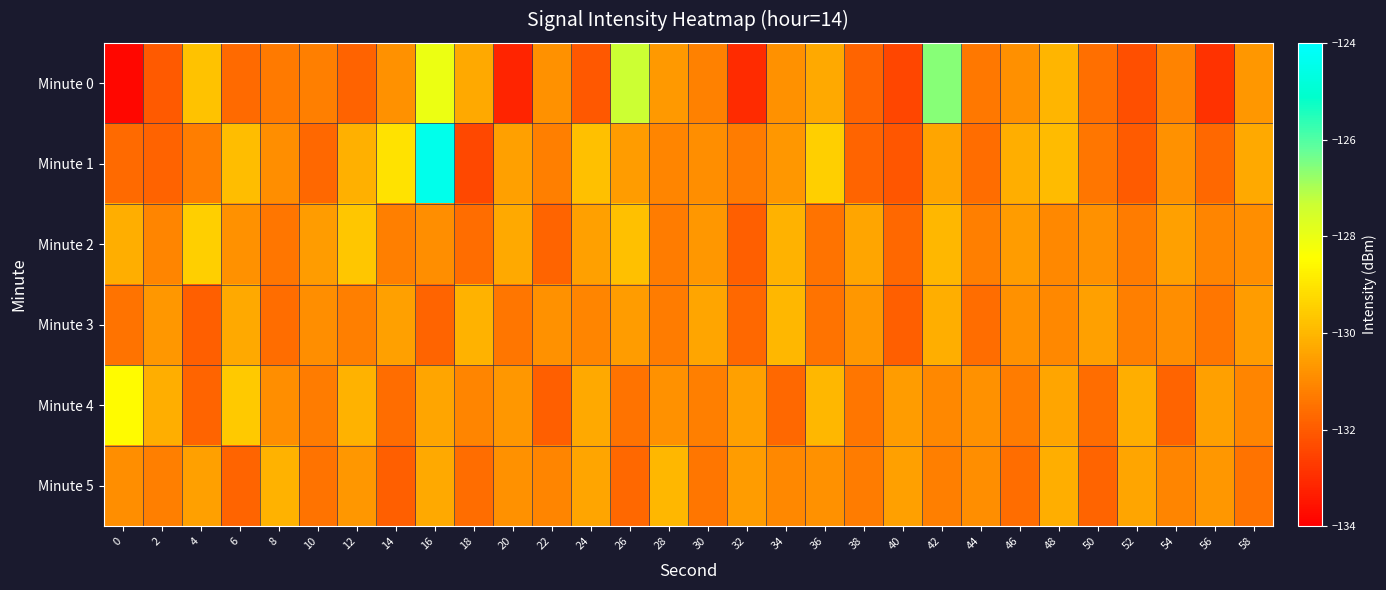

Reading left to right, what are all the values shown in this chart?

Minute 0: 0=-133.8	2=-132.0	4=-129.7	6=-131.7	8=-131.3	10=-131.2	12=-131.8	14=-130.8	16=-128.0	18=-130.3	20=-133.2	22=-130.8	24=-132.1	26=-127.3	28=-130.6	30=-131.2	32=-133.0	34=-130.8	36=-130.3	38=-131.8	40=-132.4	42=-126.6	44=-131.4	46=-130.9	48=-130.0	50=-131.6	52=-132.3	54=-131.1	56=-132.9	58=-130.7
Minute 1: 0=-131.7	2=-131.8	4=-131.2	6=-129.9	8=-130.9	10=-131.7	12=-130.1	14=-129.0	16=-124.4	18=-132.4	20=-130.5	22=-131.2	24=-129.8	26=-130.6	28=-131.1	30=-130.9	32=-131.3	34=-130.7	36=-129.5	38=-131.8	40=-132.1	42=-130.4	44=-131.6	46=-130.2	48=-129.9	50=-131.4	52=-132.0	54=-130.8	56=-131.7	58=-130.3
Minute 2: 0=-130.2	2=-131.1	4=-129.5	6=-130.8	8=-131.4	10=-130.6	12=-129.7	14=-131.2	16=-130.9	18=-131.6	20=-130.3	22=-131.8	24=-130.5	26=-129.8	28=-131.3	30=-130.7	32=-131.9	34=-130.1	36=-131.5	38=-130.4	40=-131.7	42=-130.0	44=-131.2	46=-130.6	48=-131.0	50=-130.8	52=-131.3	54=-130.5	56=-131.1	58=-130.9
Minute 3: 0=-131.5	2=-130.7	4=-131.9	6=-130.3	8=-131.6	10=-130.9	12=-131.2	14=-130.5	16=-131.8	18=-130.1	20=-131.4	22=-130.8	24=-131.1	26=-130.6	28=-131.3	30=-130.4	32=-131.7	34=-130.0	36=-131.5	38=-130.7	40=-131.9	42=-130.2	44=-131.6	46=-130.8	48=-131.0	50=-130.5	52=-131.2	54=-130.9	56=-131.4	58=-130.6
Minute 4: 0=-128.5	2=-130.2	4=-131.8	6=-129.6	8=-130.9	10=-131.3	12=-130.1	14=-131.6	16=-130.4	18=-131.1	20=-130.7	22=-131.9	24=-130.3	26=-131.5	28=-130.8	30=-131.2	32=-130.5	34=-131.7	36=-130.0	38=-131.4	40=-130.6	42=-131.0	44=-130.8	46=-131.3	48=-130.4	50=-131.6	52=-130.2	54=-131.8	56=-130.5	58=-131.1
Minute 5: 0=-130.9	2=-131.2	4=-130.5	6=-131.8	8=-130.1	10=-131.5	12=-130.7	14=-131.9	16=-130.3	18=-131.6	20=-130.8	22=-131.1	24=-130.4	26=-131.7	28=-130.0	30=-131.4	32=-130.6	34=-131.0	36=-130.8	38=-131.3	40=-130.5	42=-131.2	44=-130.9	46=-131.6	48=-130.2	50=-131.8	52=-130.4	54=-131.1	56=-130.7	58=-131.5